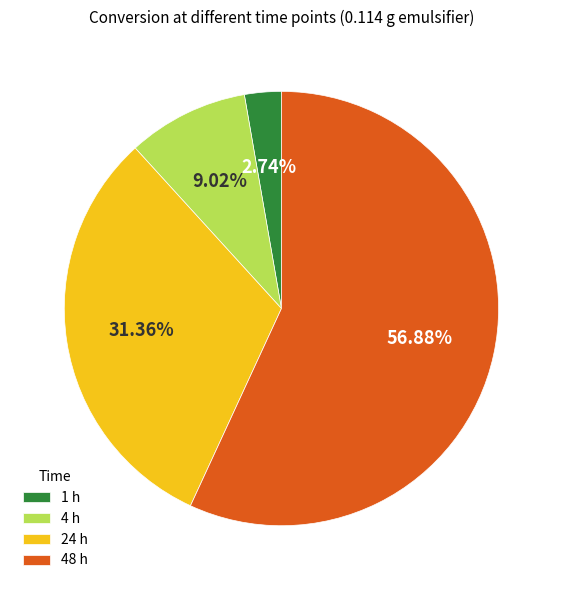

Does 48 h represent more than half of the total?

Yes